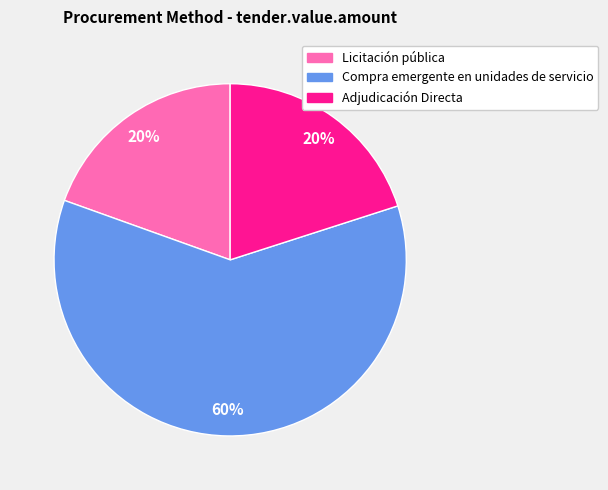

Is there a majority slice in this chart?

Yes